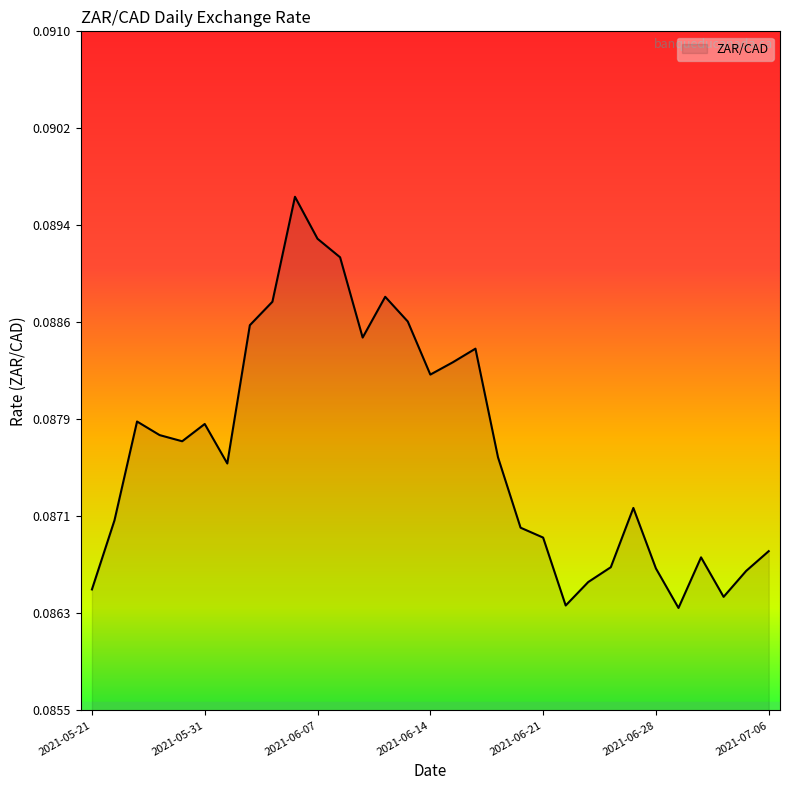

Does the chart display data point markers on the line(s)?

No